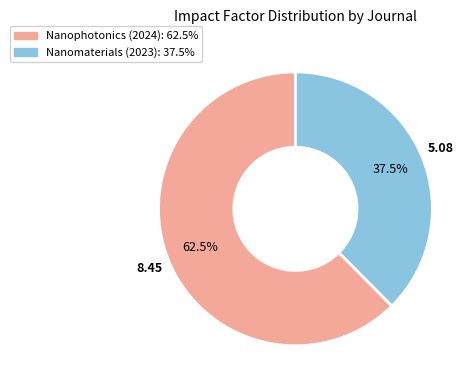

Approximately how many times larger is the value at Nanomaterials (2023) compared to Nanophotonics (2024)?

0.6